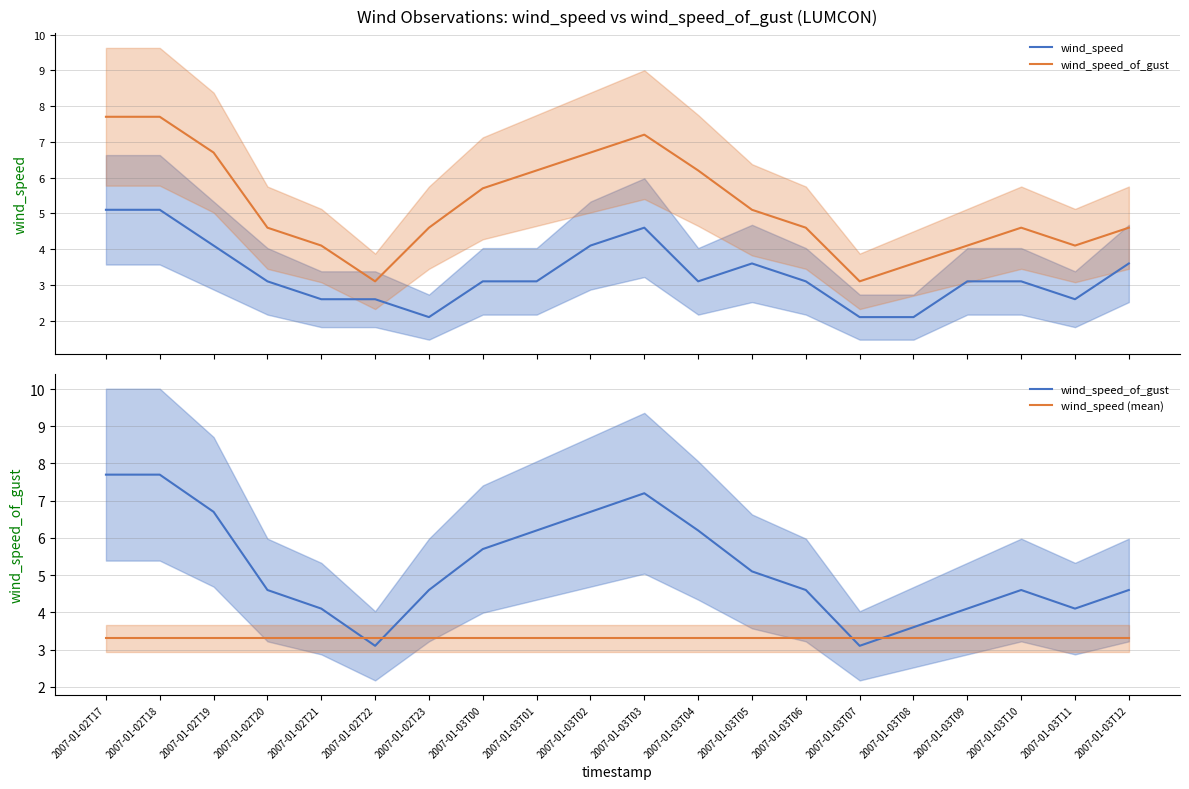

What is the value of the wind_speed (mean) point at the 8th from the left?

3.3